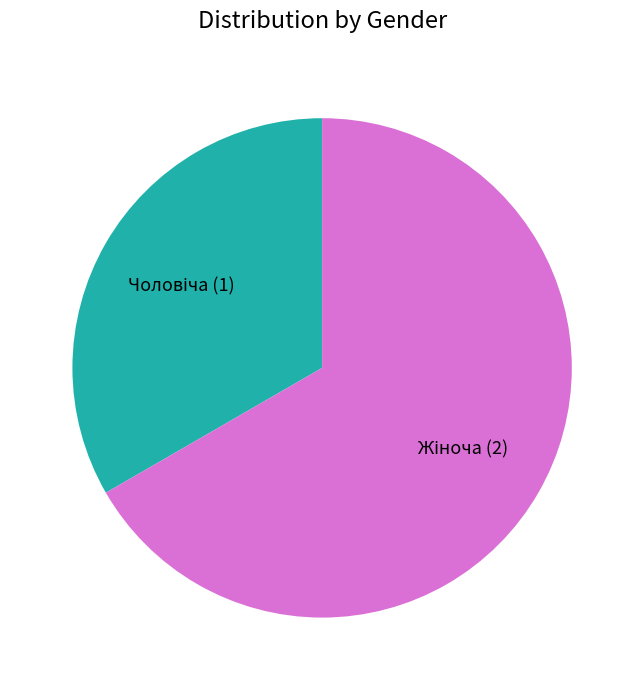

Does any single category account for the majority?

Yes